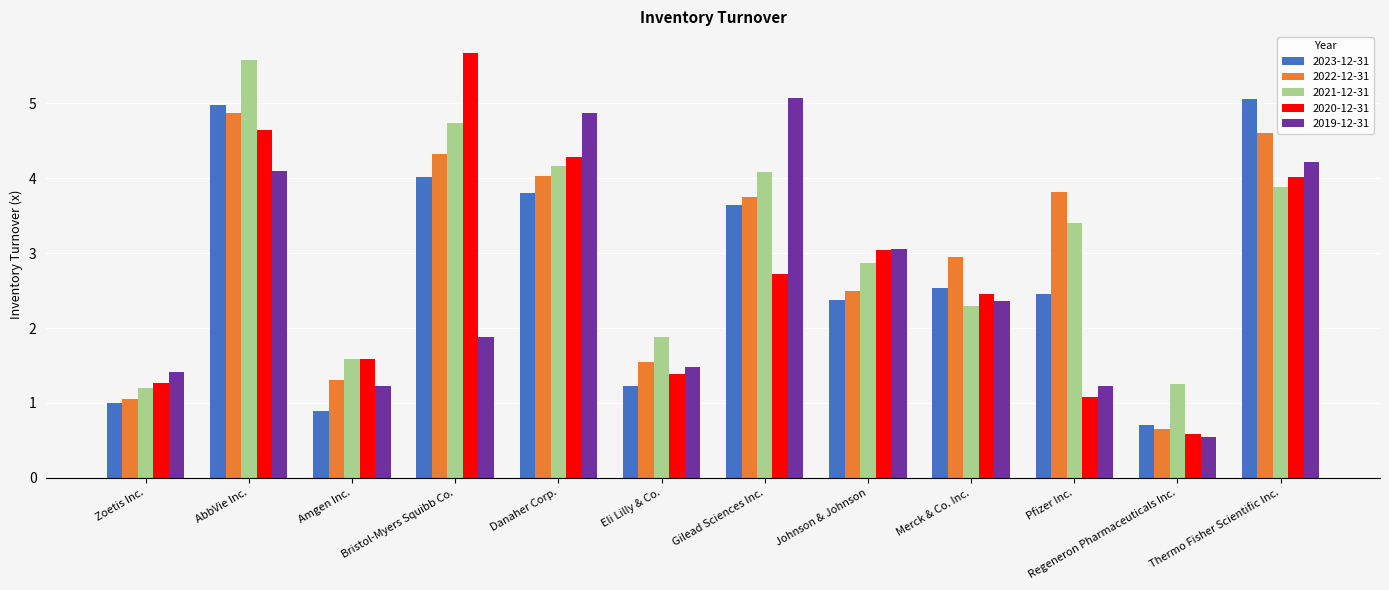

Which series changed the most between Pfizer Inc. and Regeneron Pharmaceuticals Inc.?

2022-12-31